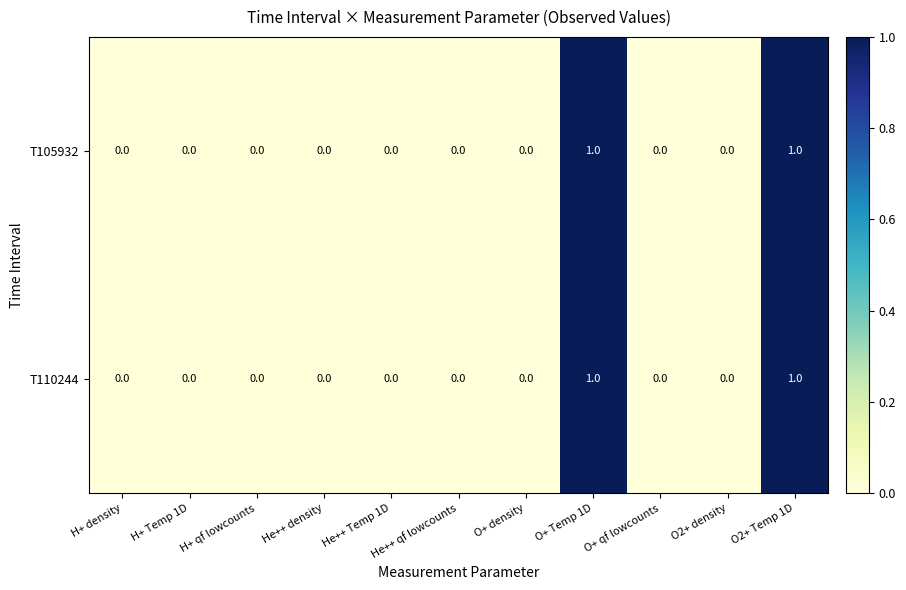

Count the T105932 values in the range 0 to 1.

11